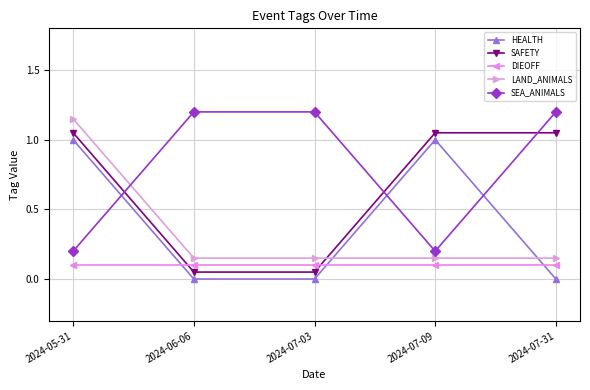

Reading right to left, list all the values displayed in this chart.

HEALTH: 0.0	1.0	0.0	0.0	1.0
SAFETY: 1.1	1.1	0.1	0.1	1.1
DIEOFF: 0.1	0.1	0.1	0.1	0.1
LAND_ANIMALS: 0.2	0.2	0.2	0.2	1.1
SEA_ANIMALS: 1.2	0.2	1.2	1.2	0.2